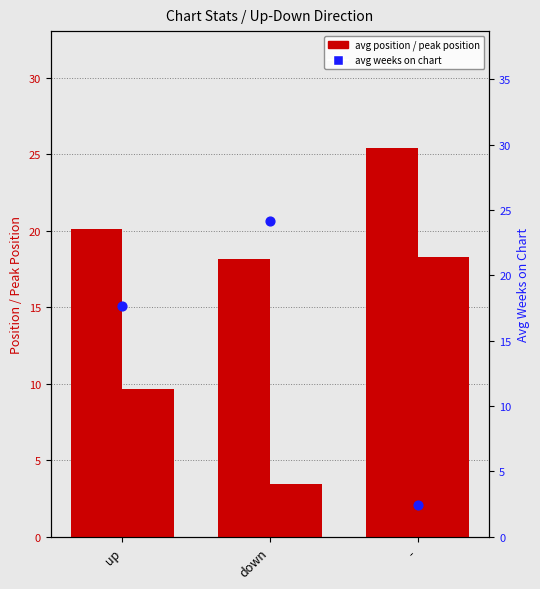

What is the total value across all series at up?

47.4